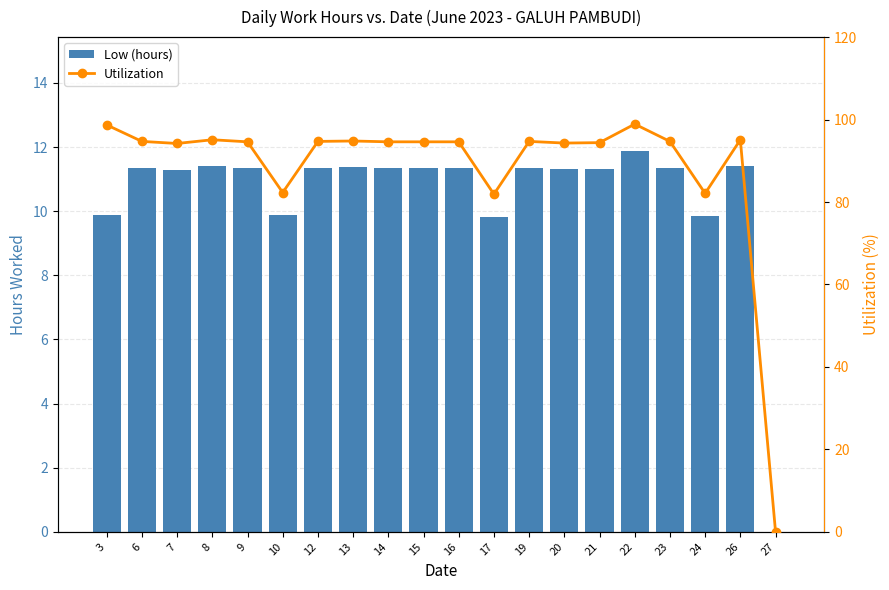

Which series has the largest total across all categories?

Utilization